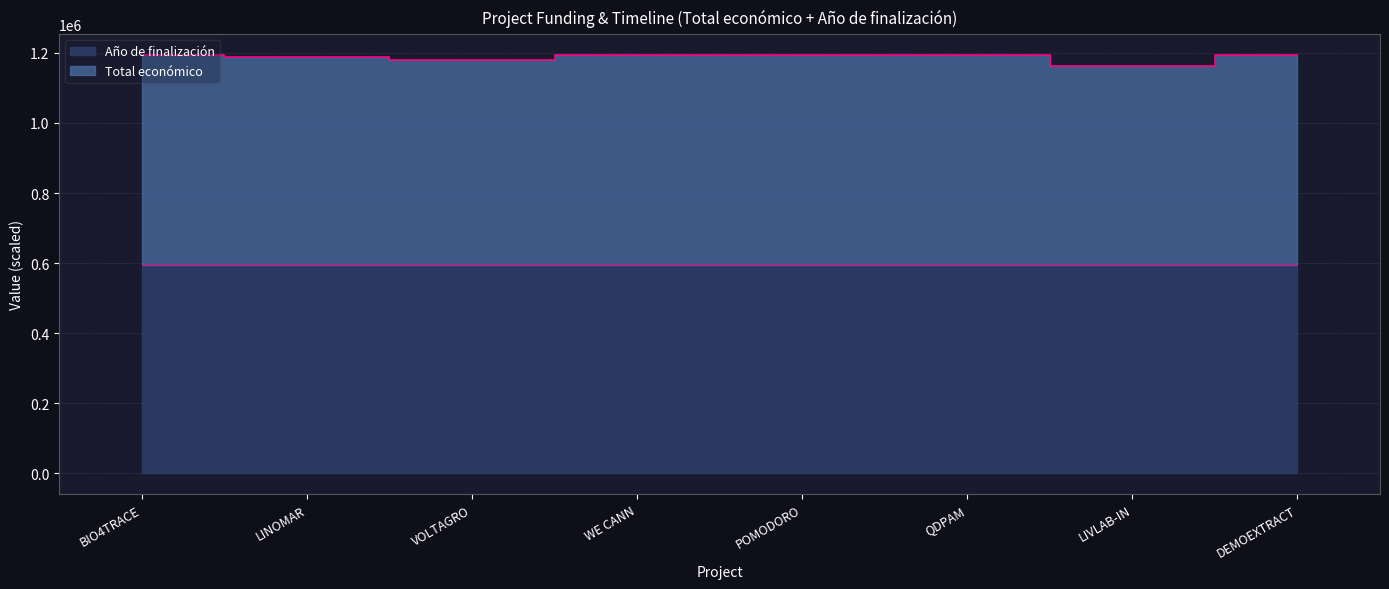

Reading left to right, transcribe all the data shown in this chart.

Total económico: BIO4TRACE=1192636.9	LINOMAR=1188547.9	VOLTAGRO=1179127.8	WE CANN=1192958.9	POMODORO=1193207.8	QDPAM=1193653.8	LIVLAB-IN=1163083.8	DEMOEXTRACT=1193710.8
Año de finalización: BIO4TRACE=593374.9	LINOMAR=593374.9	VOLTAGRO=593667.8	WE CANN=593374.9	POMODORO=593667.8	QDPAM=593667.8	LIVLAB-IN=593667.8	DEMOEXTRACT=593667.8